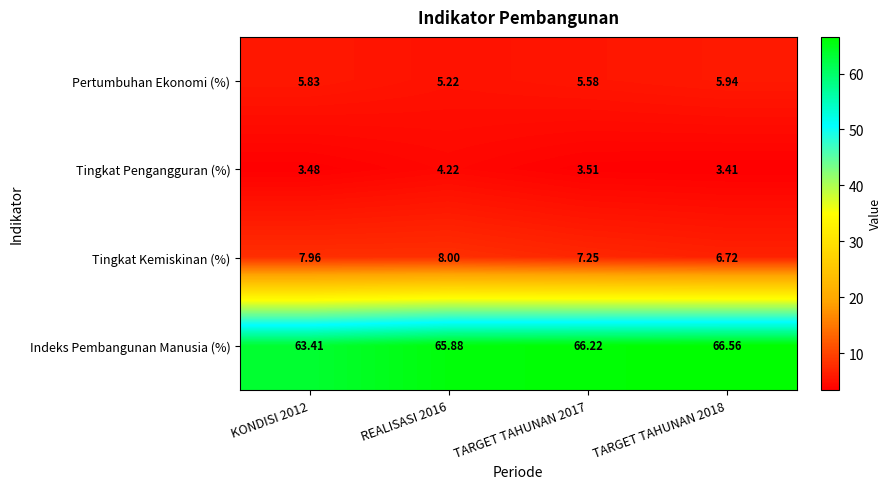

What is the spread (max minus min) of values at KONDISI 2012?

59.9